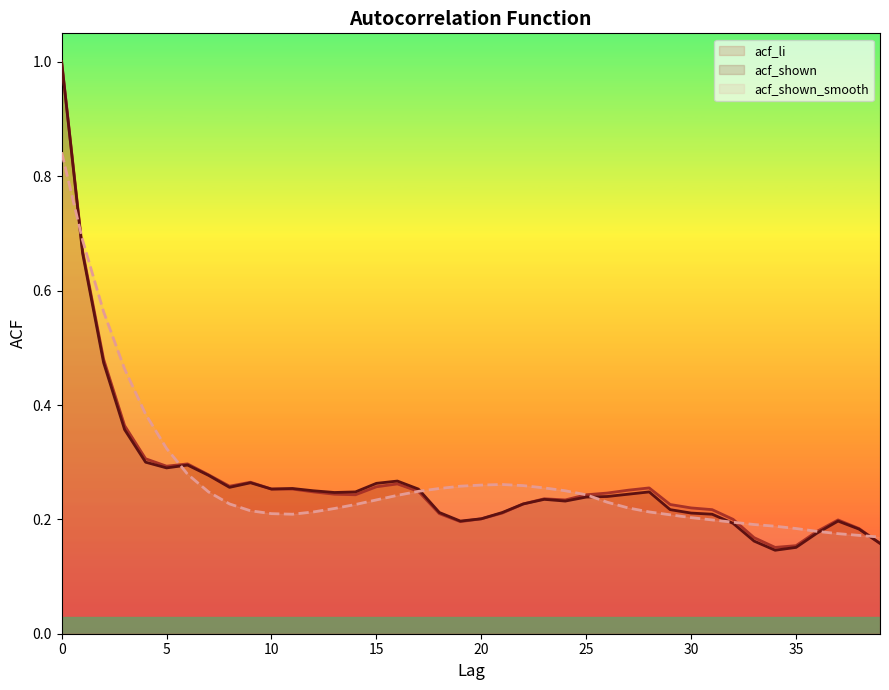

At which label is acf_shown_smooth closest to 0?

39